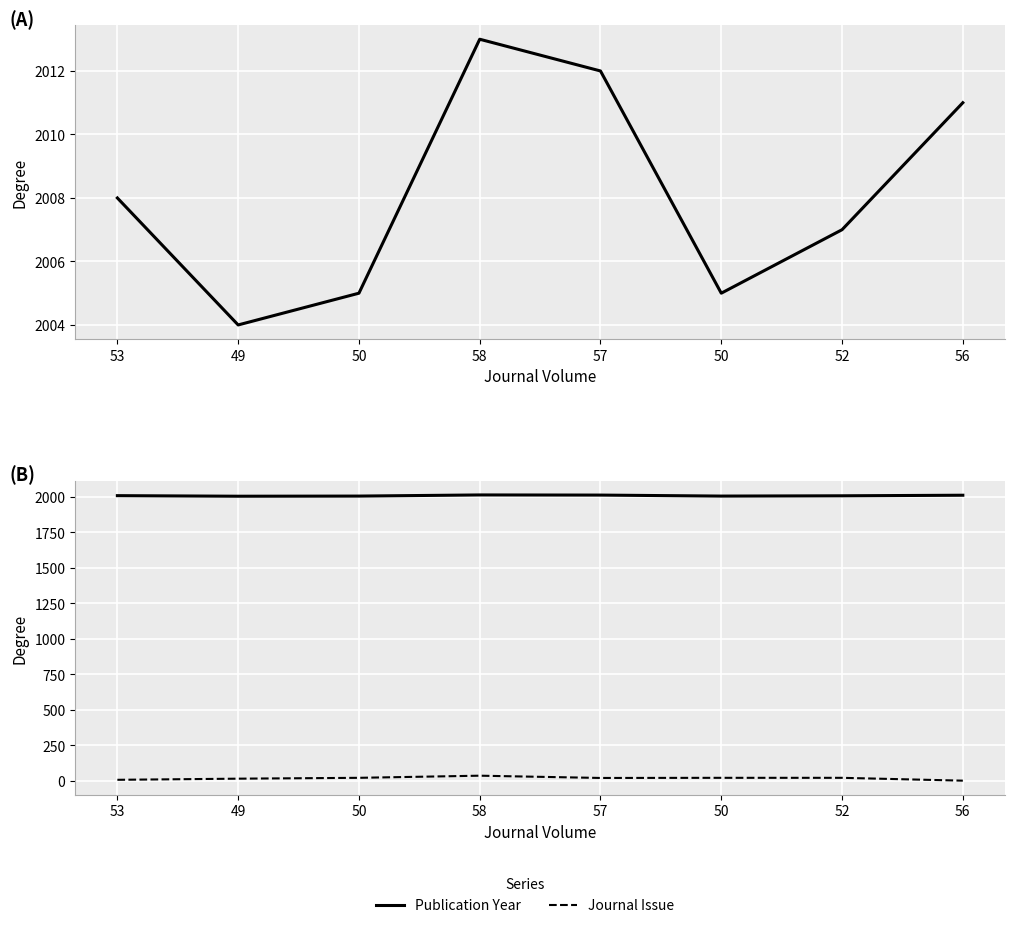

Rank the categories by Journal Issue value from lowest to highest.

56, 53, 49, 57, 50, 50, 52, 58